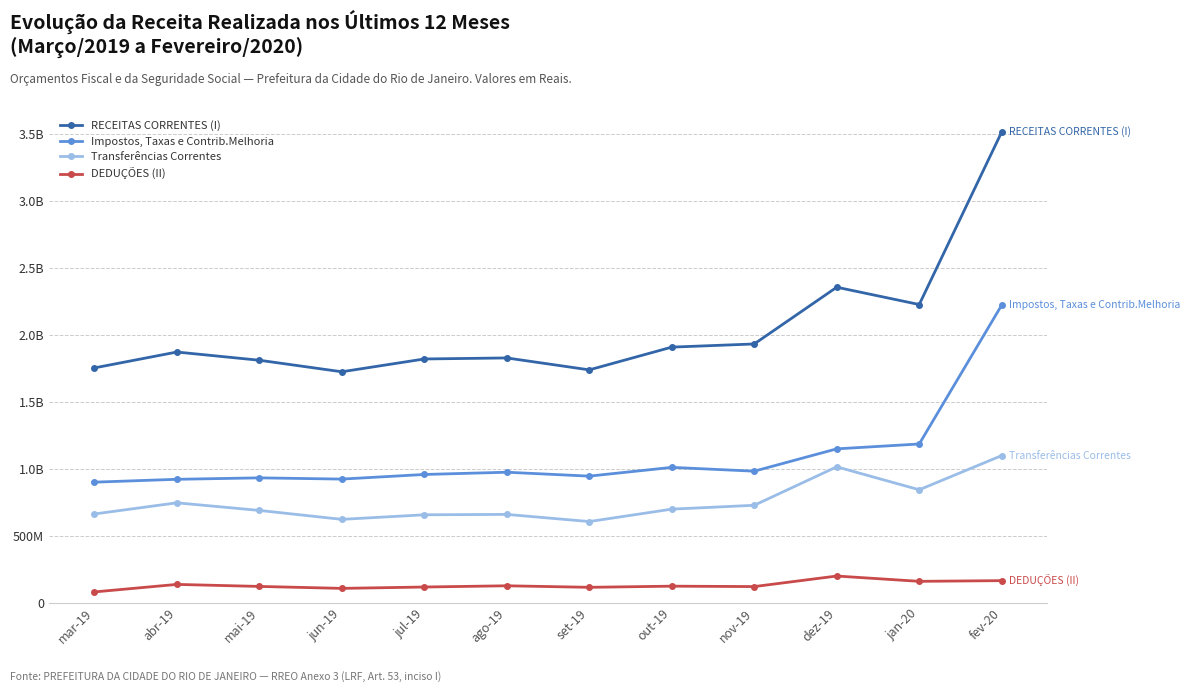

Is this an area chart (filled region under the line)?

No